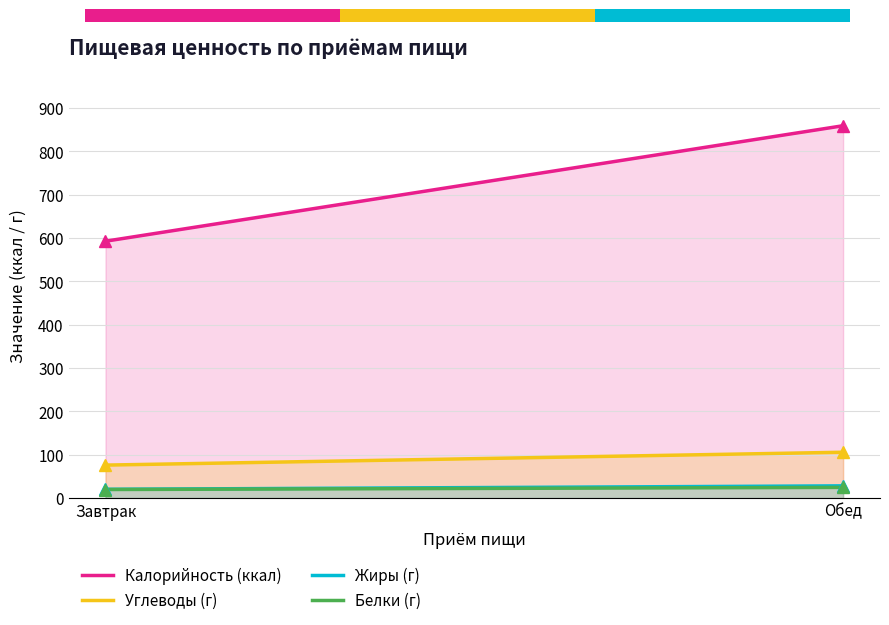

What position from the left is Завтрак?

1